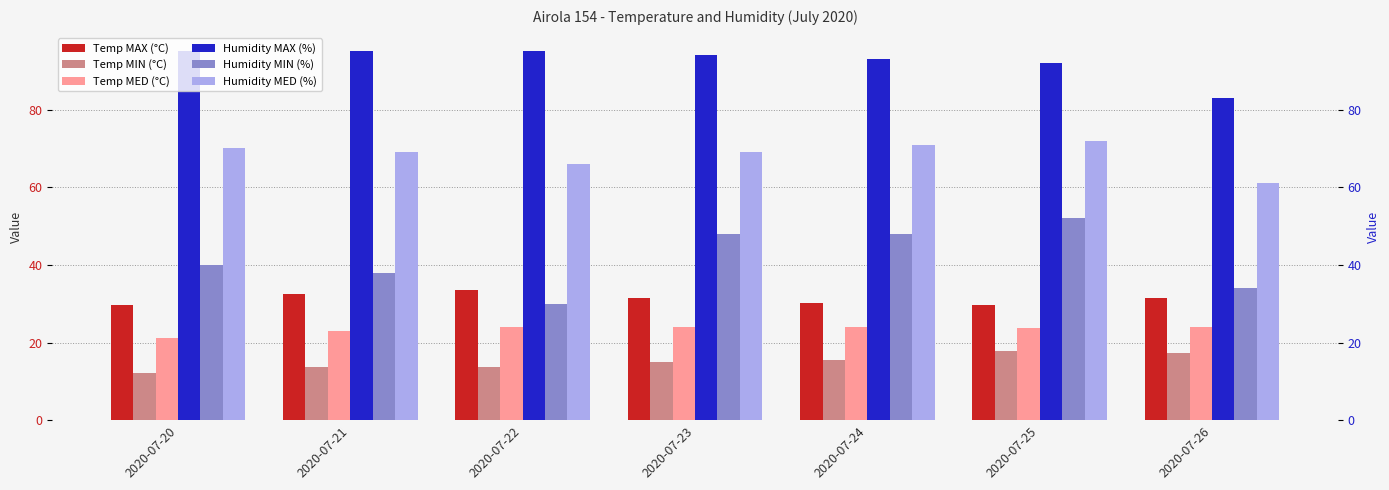

List the series in order of their peak value, highest first.

Humidity MAX (%), Humidity MED (%), Humidity MIN (%), Temp MAX (°C), Temp MED (°C), Temp MIN (°C)